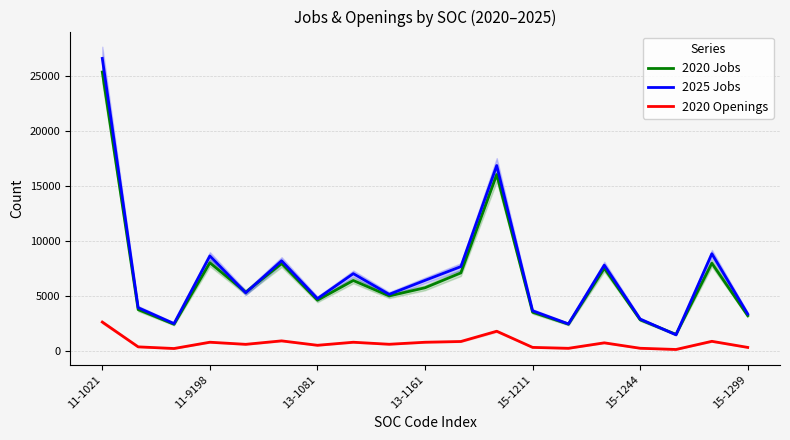

In 2020 Openings, how many points are lower than both neighbors (excluding endpoints)?

6